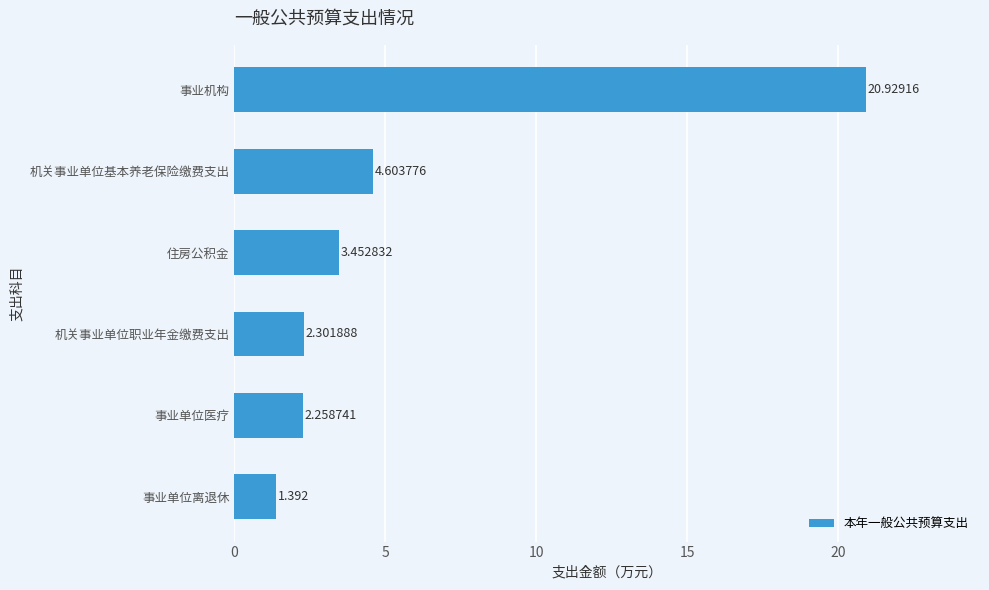

Rank the categories by value from lowest to highest.

事业单位离退休, 事业单位医疗, 机关事业单位职业年金缴费支出, 住房公积金, 机关事业单位基本养老保险缴费支出, 事业机构